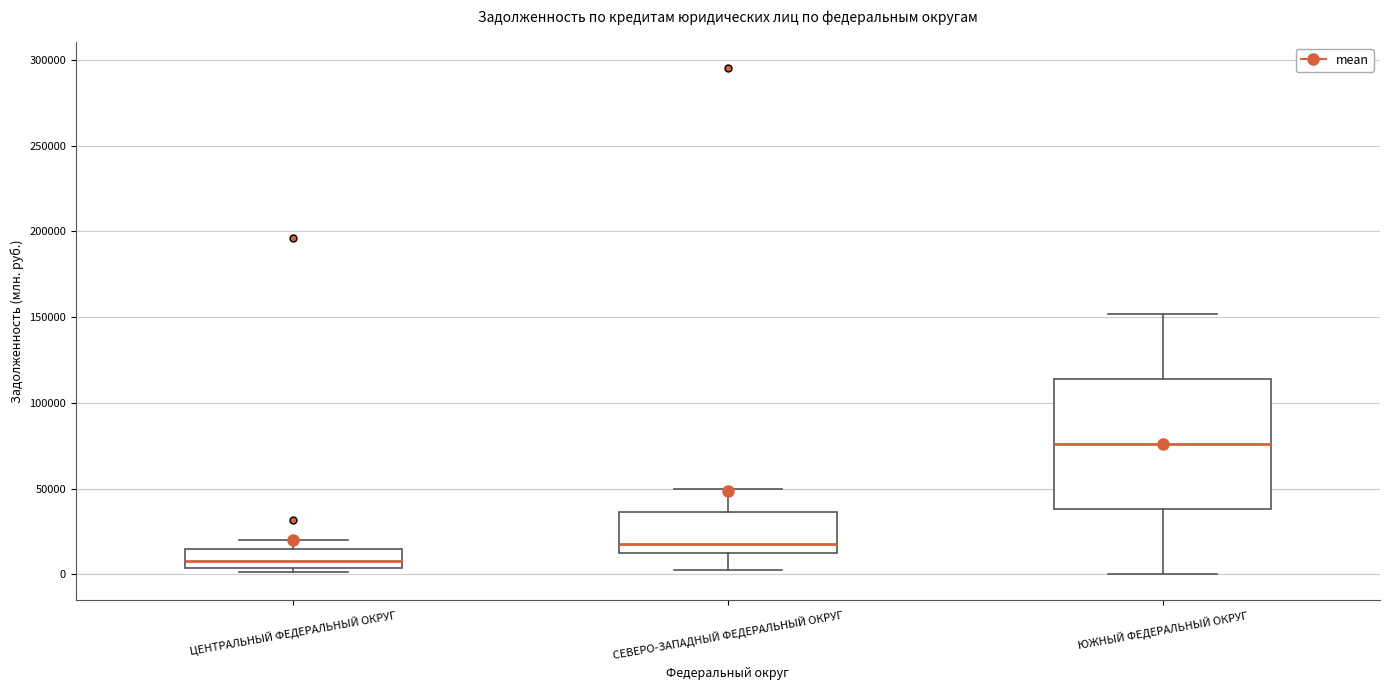

Reading left to right, read every box against the y-axis: the position of its median line, the range the box covers, and the ends of its whiskers. The values are not printed on the chart, so give them approximately, as read against the axis.

ЦЕНТРАЛЬНЫЙ ФЕДЕРАЛЬНЫЙ ОКРУГ: median 10000, box 5000 to 15000, whiskers 0 to 20000
СЕВЕРО-ЗАПАДНЫЙ ФЕДЕРАЛЬНЫЙ ОКРУГ: median 20000, box 15000 to 35000, whiskers 0 to 50000
ЮЖНЫЙ ФЕДЕРАЛЬНЫЙ ОКРУГ: median 75000, box 40000 to 115000, whiskers 0 to 150000